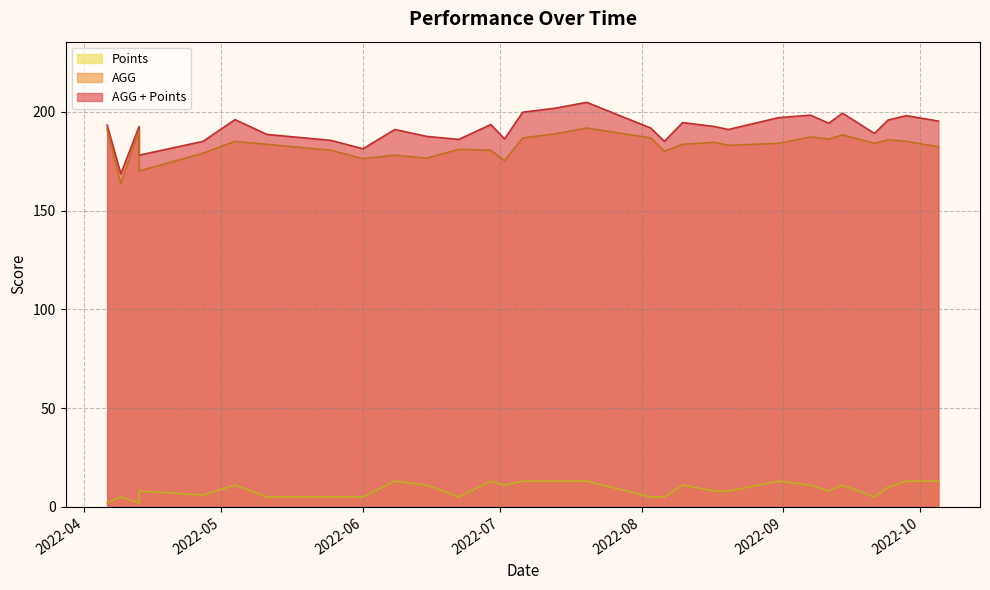

Is it true that AGG equals 261.9 at 19?

False